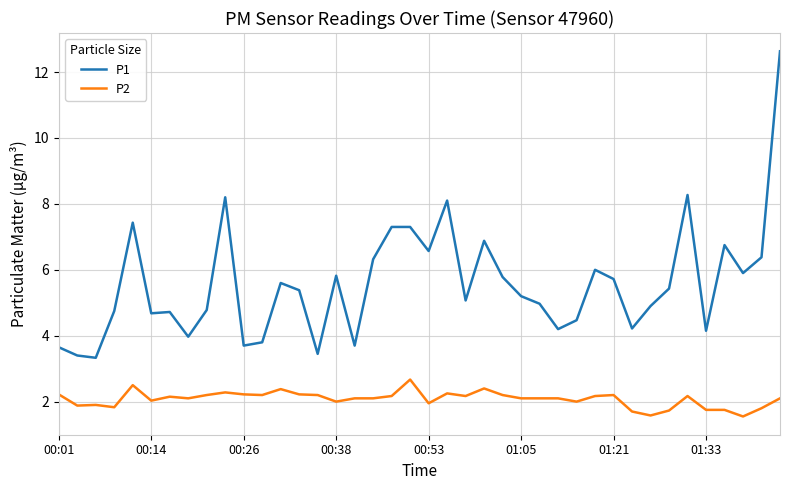

Rank the series by their maximum value, from highest to lowest.

P1, P2